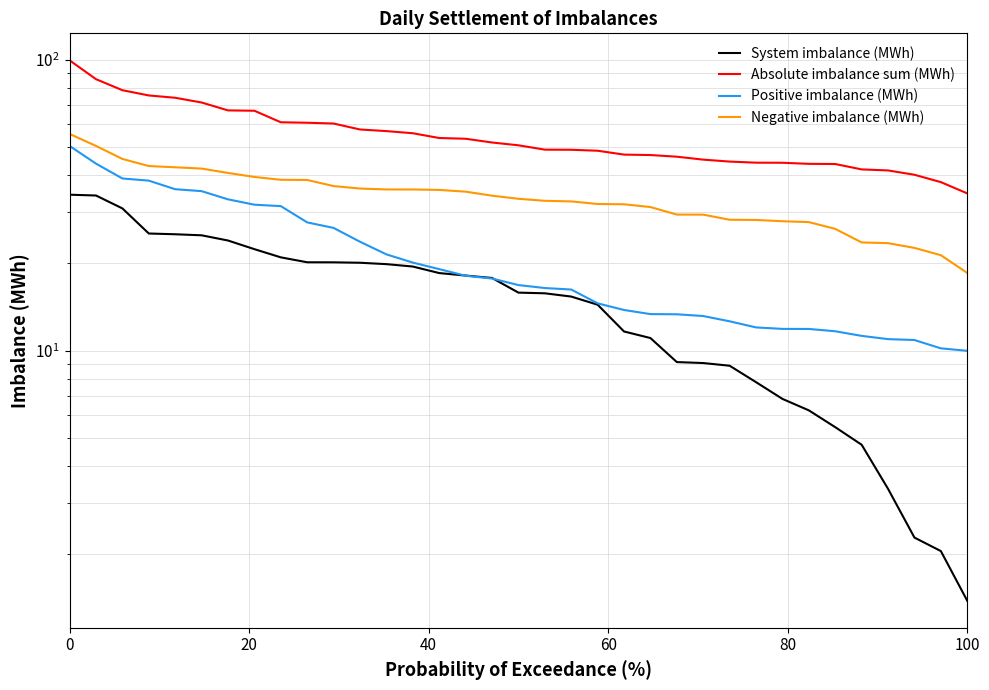

What are all the series names shown in the legend?

System imbalance (MWh), Absolute imbalance sum (MWh), Positive imbalance (MWh), Negative imbalance (MWh)